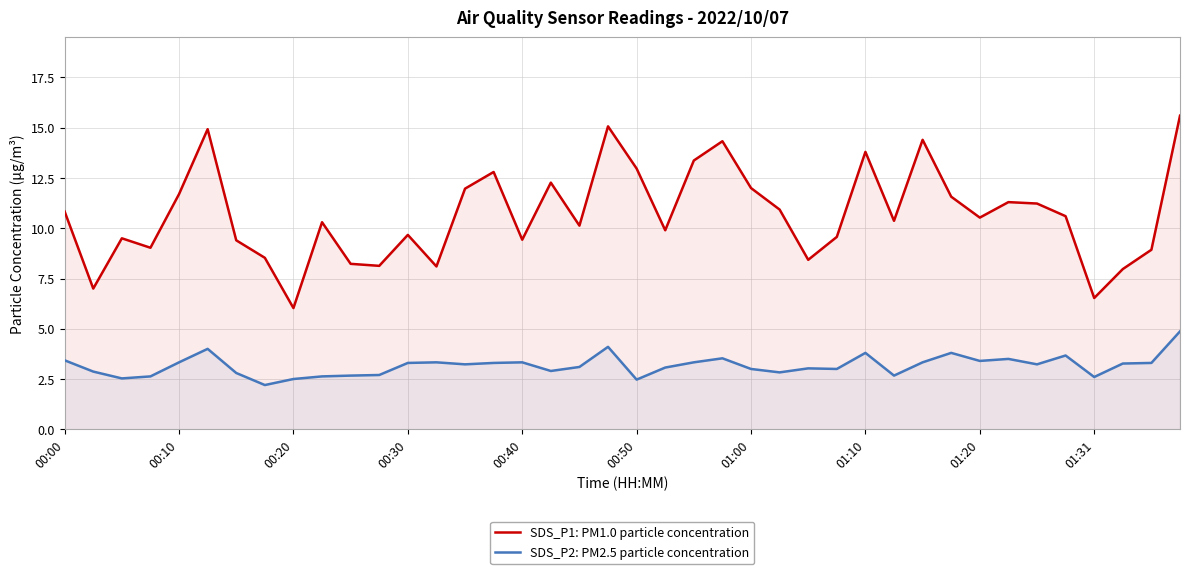

What is the difference between the maximum and minimum values in the SDS_P1: PM1.0 particle concentration series?

9.6